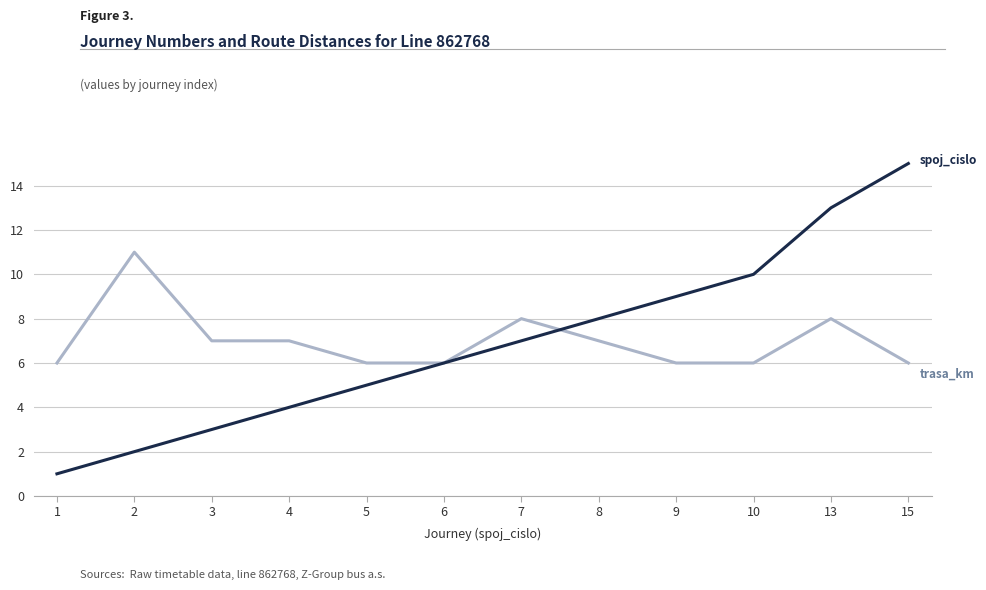

What is the greatest value displayed?

15